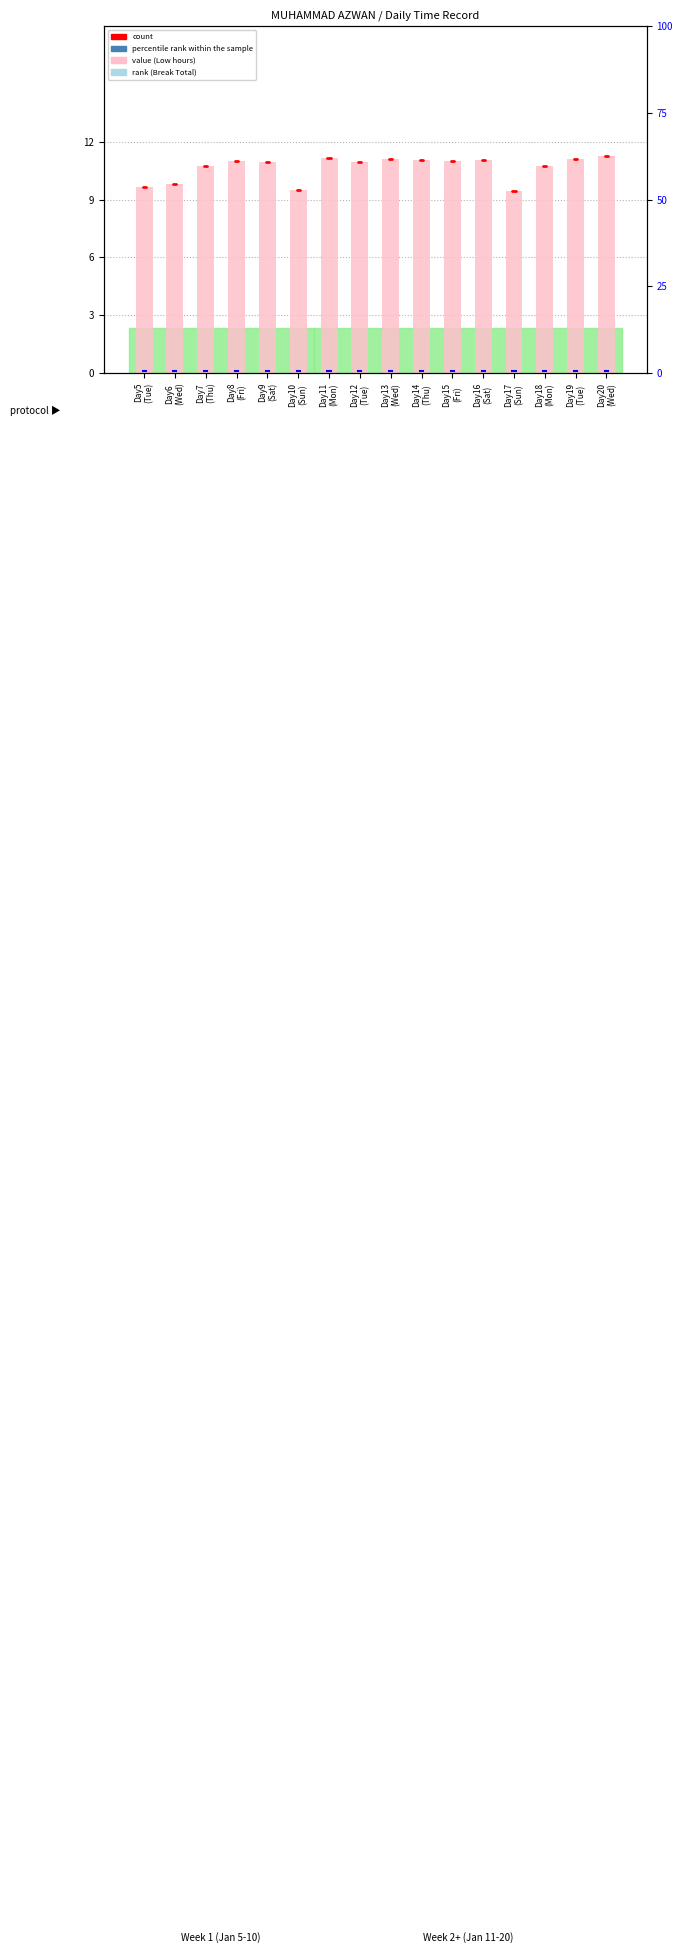

Approximately how many times larger is the value at Day6 (Wed) compared to Day19 (Tue)?

0.9